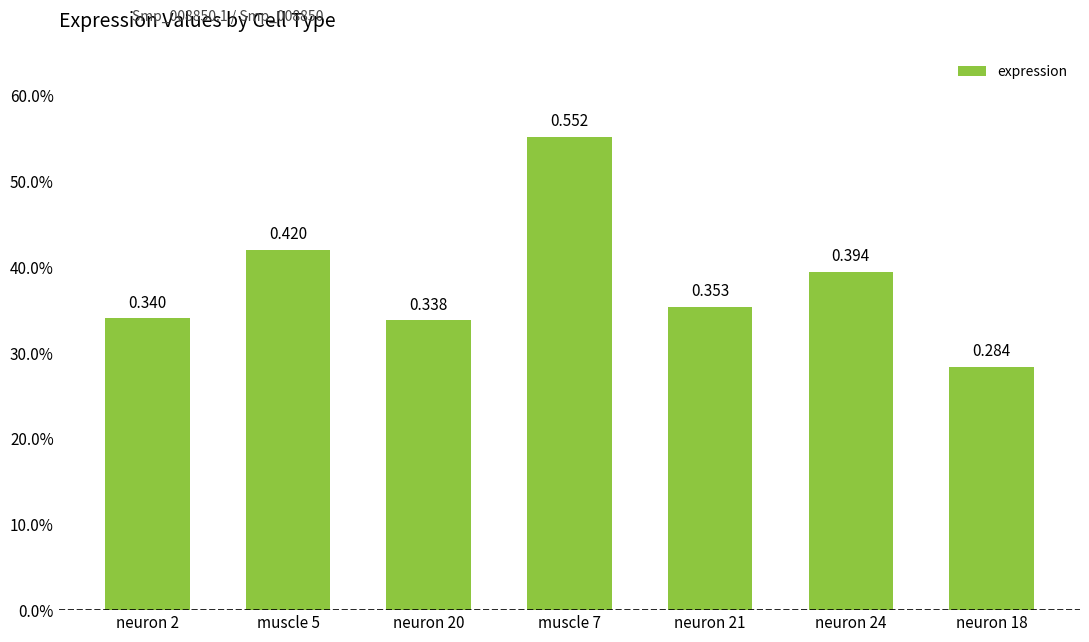

Which has a higher value, muscle 5 or neuron 20?

muscle 5